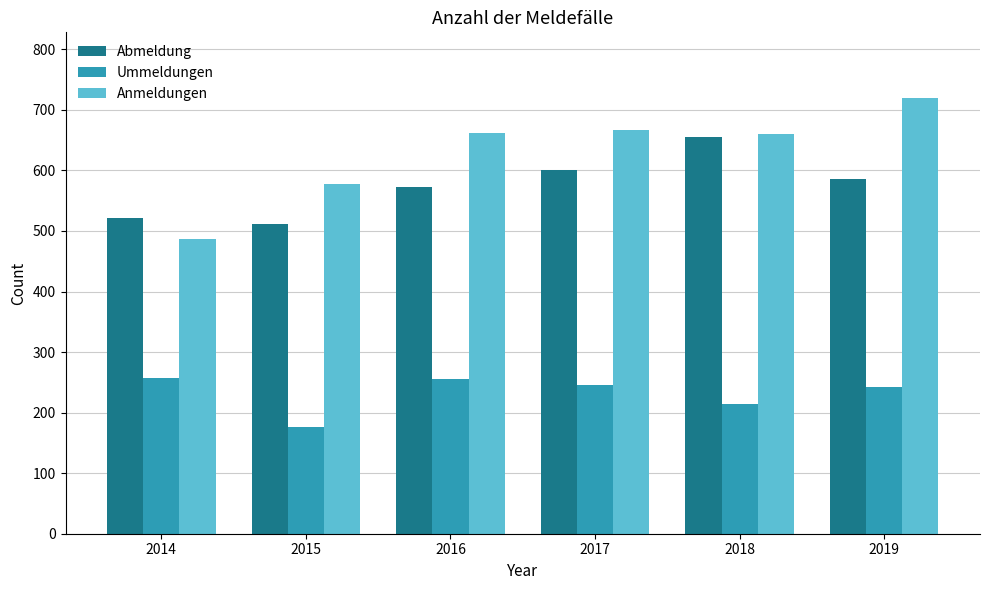

What is the difference between the maximum and minimum values in the Anmeldungen series?

233